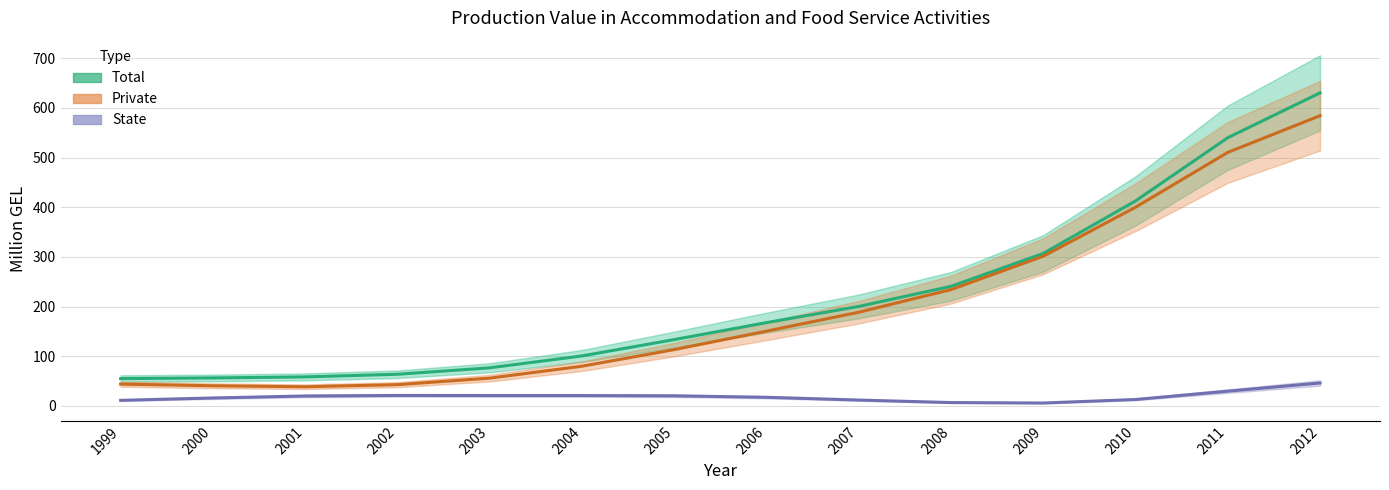

Which category has the lowest value in the State series?

2009